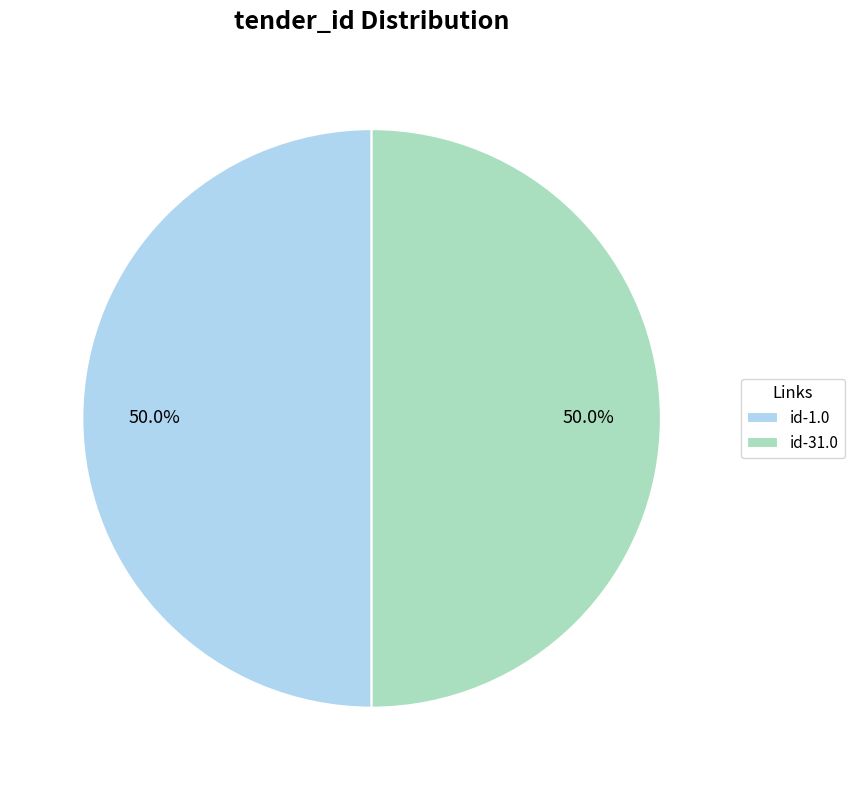

Is the sum of id-31.0 and id-1.0 greater than half?

Yes